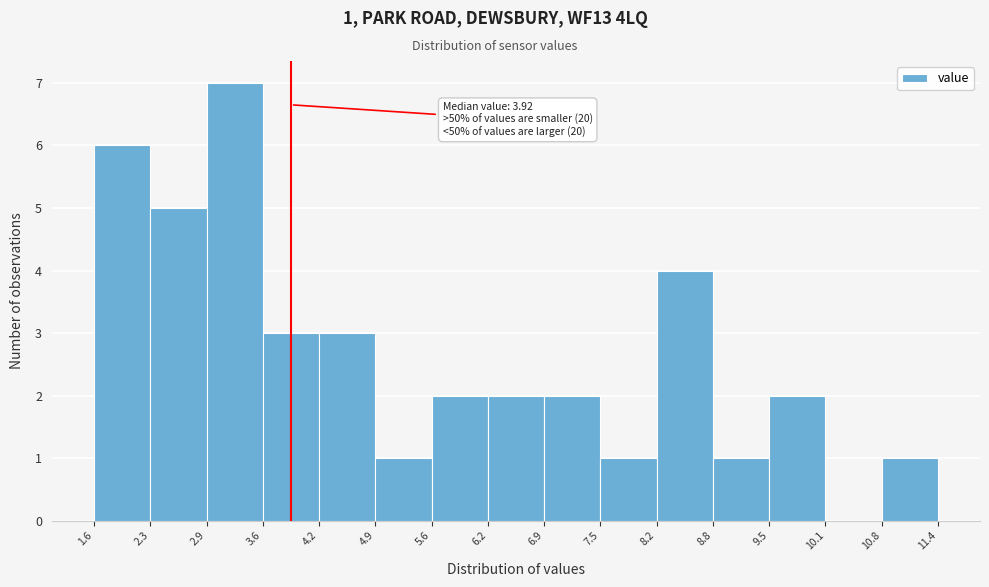

Which range on the x-axis has the tallest bar?

2.9 to 3.6